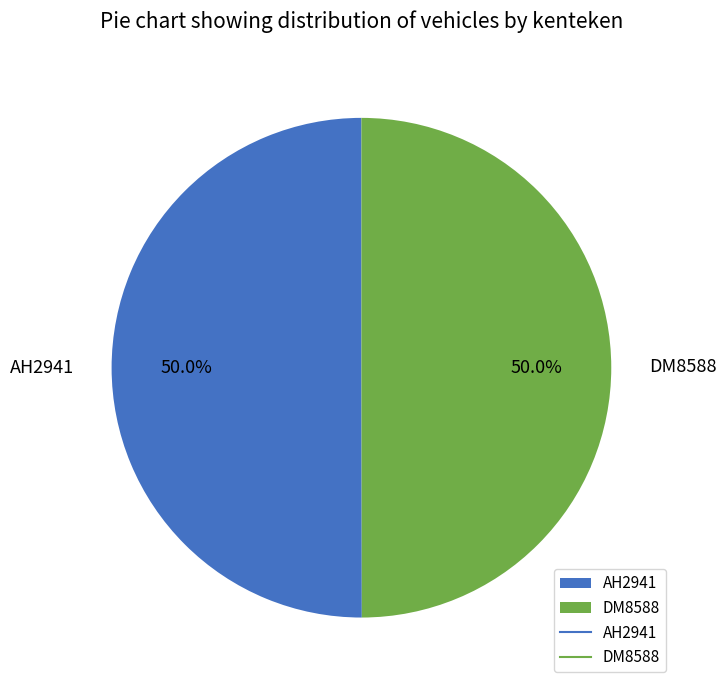

How many slices are in this pie chart?

2